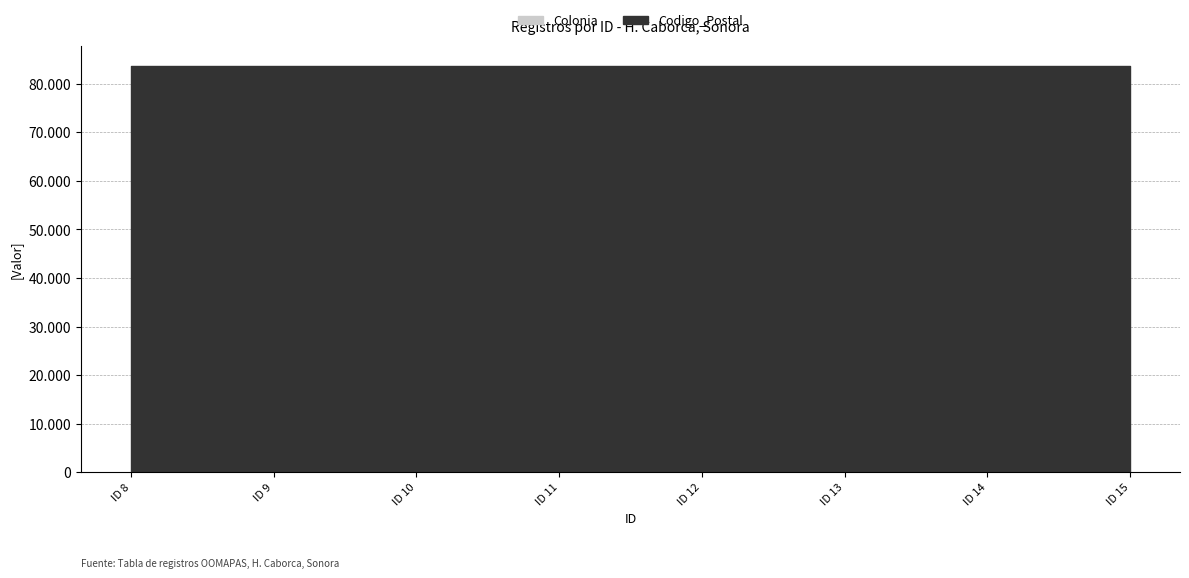

Which series has the widest spread of values?

Colonia